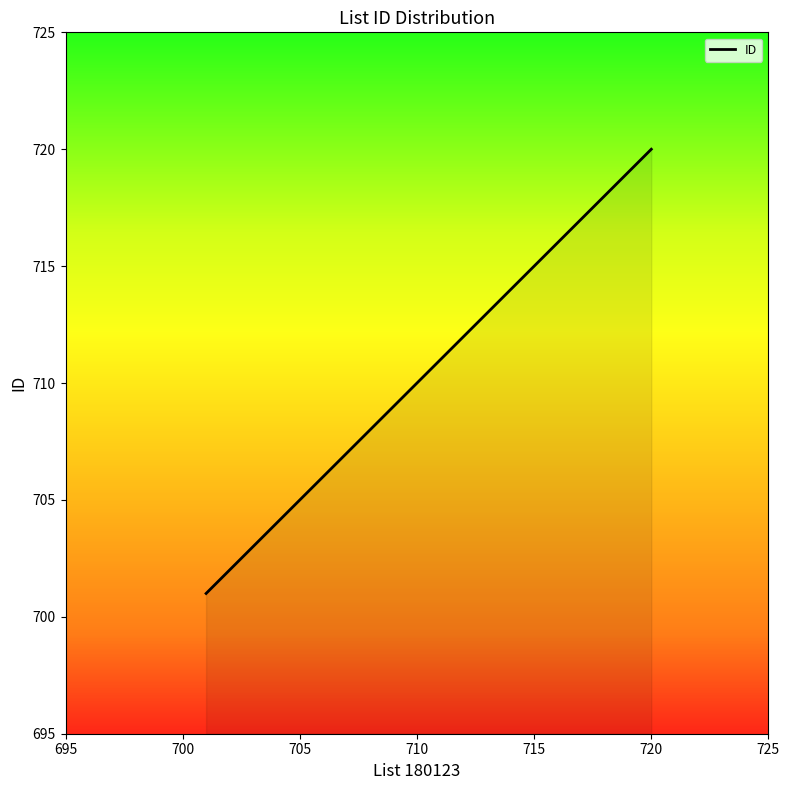

How many lines are shown in the chart?

1